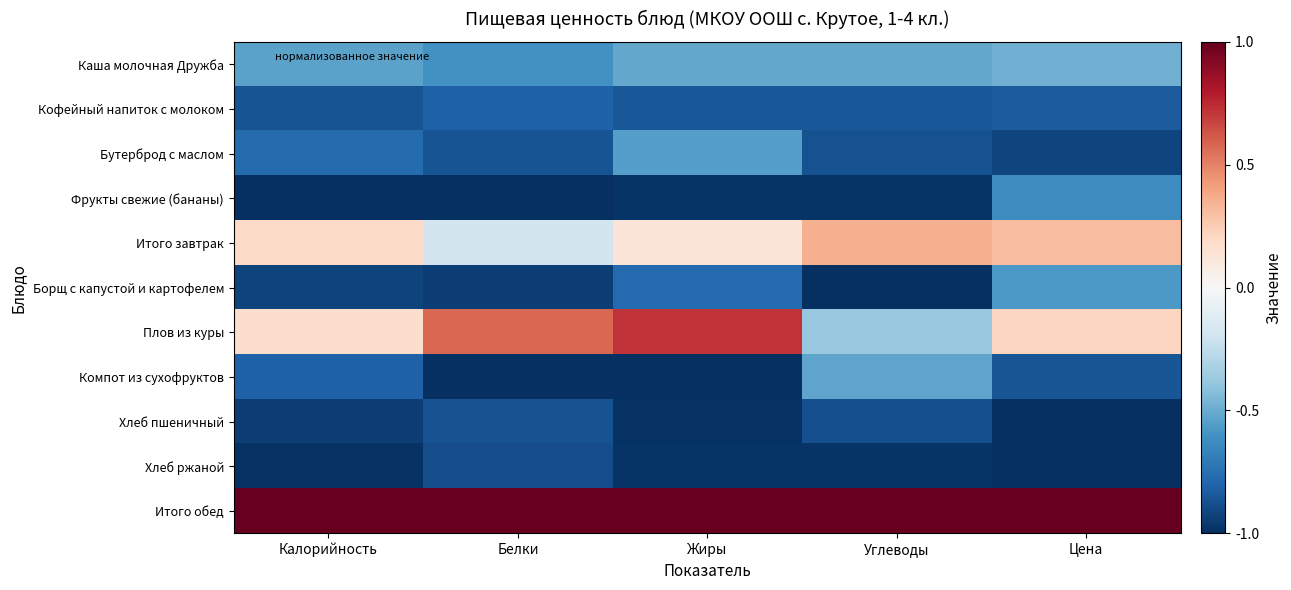

Rank the series at Углеводы from highest to lowest value.

Итого обед, Итого завтрак, Плов из куры, Каша молочная Дружба, Компот из сухофруктов, Кофейный напиток с молоком, Бутерброд с маслом, Хлеб пшеничный, Хлеб ржаной, Фрукты свежие (бананы), Борщ с капустой и картофелем